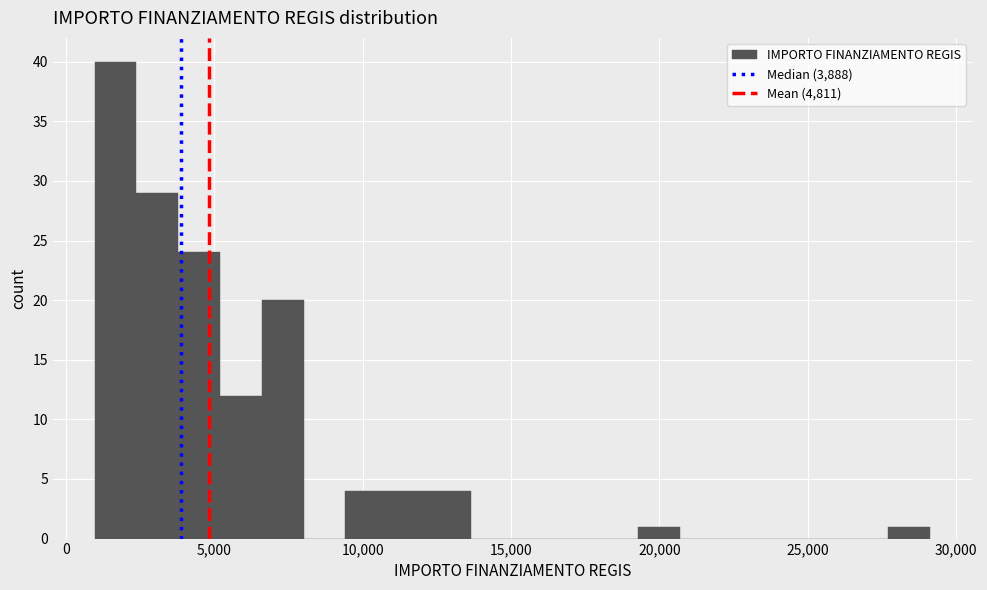

Around what value on the x-axis is the tallest bar? Give the approximate position of its centre, as read against the axis.

1500